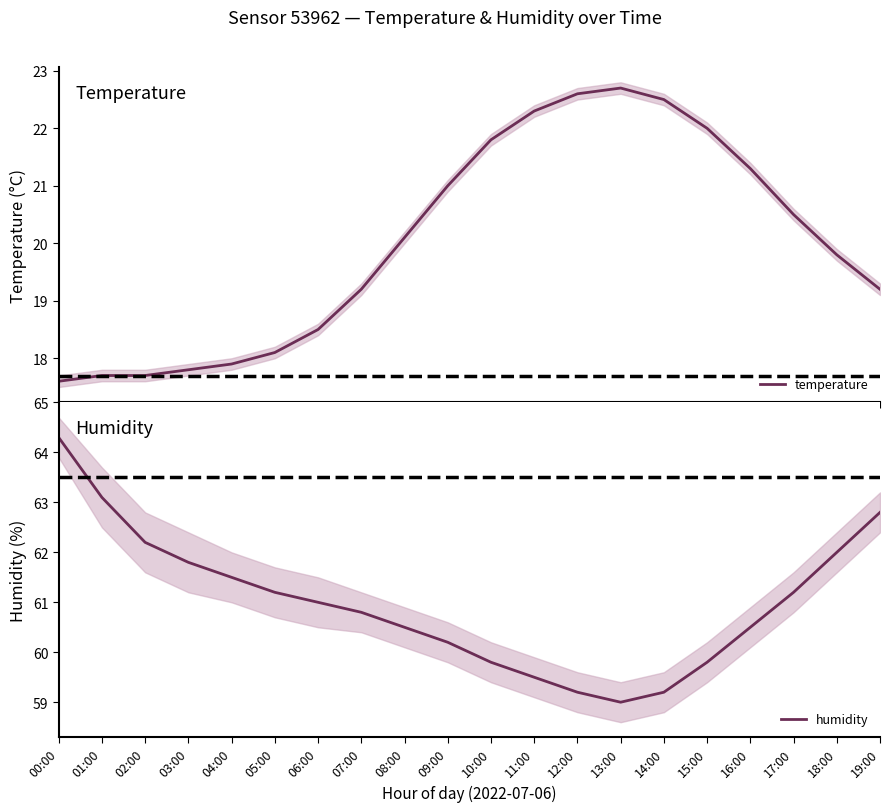

What is the average value of the humidity series?

61.0